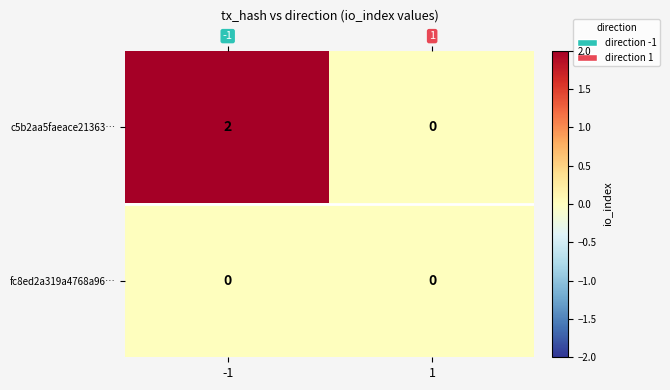

At how many categories does at least one series exceed 1?

1